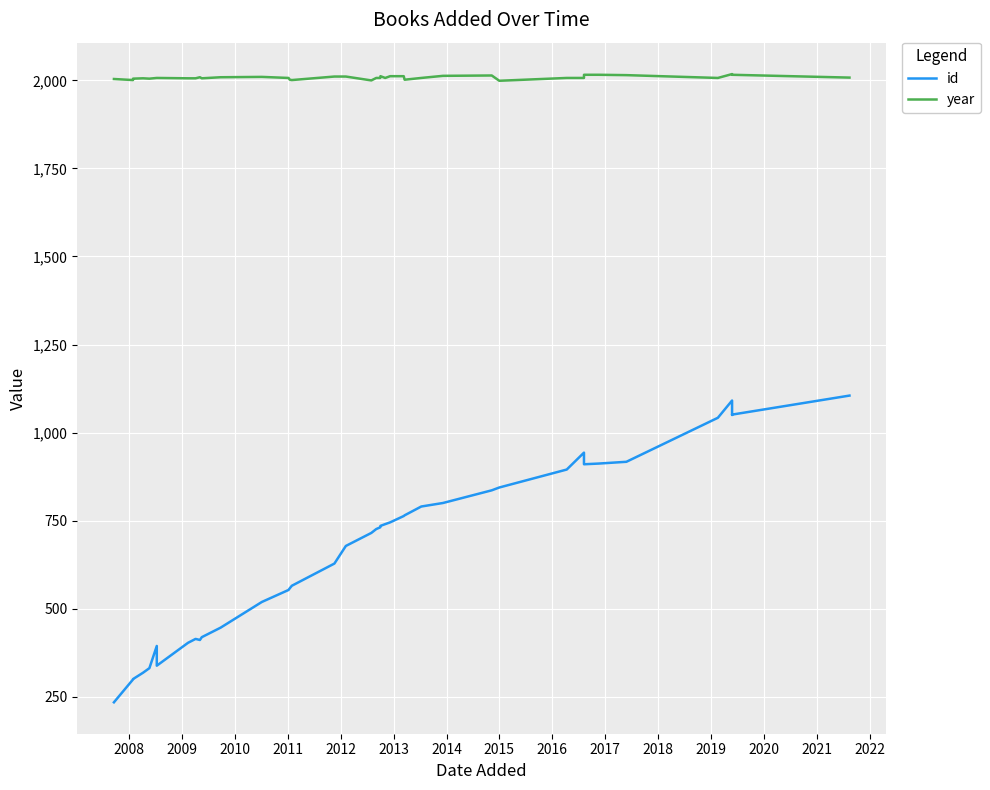

Which series has the widest spread of values?

id